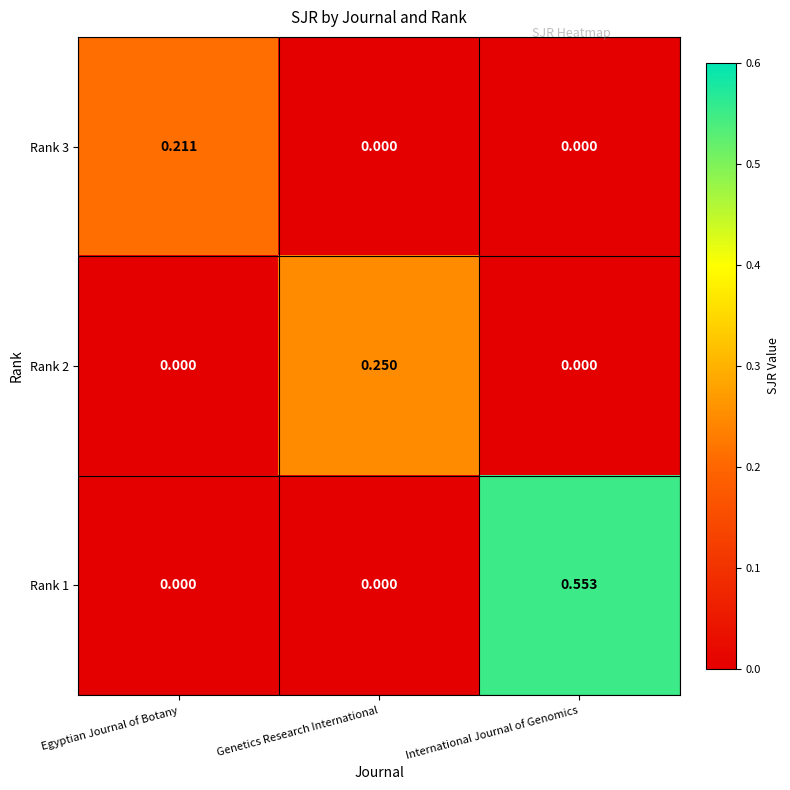

Which category has the highest value in the Rank 1 series?

International Journal of Genomics